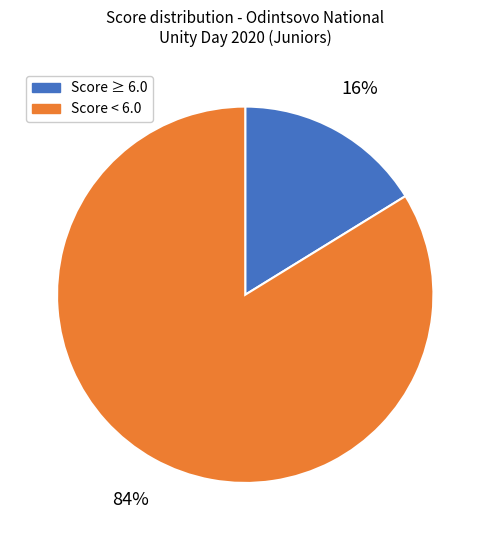

To the nearest percent, what is the average slice percentage?

50%